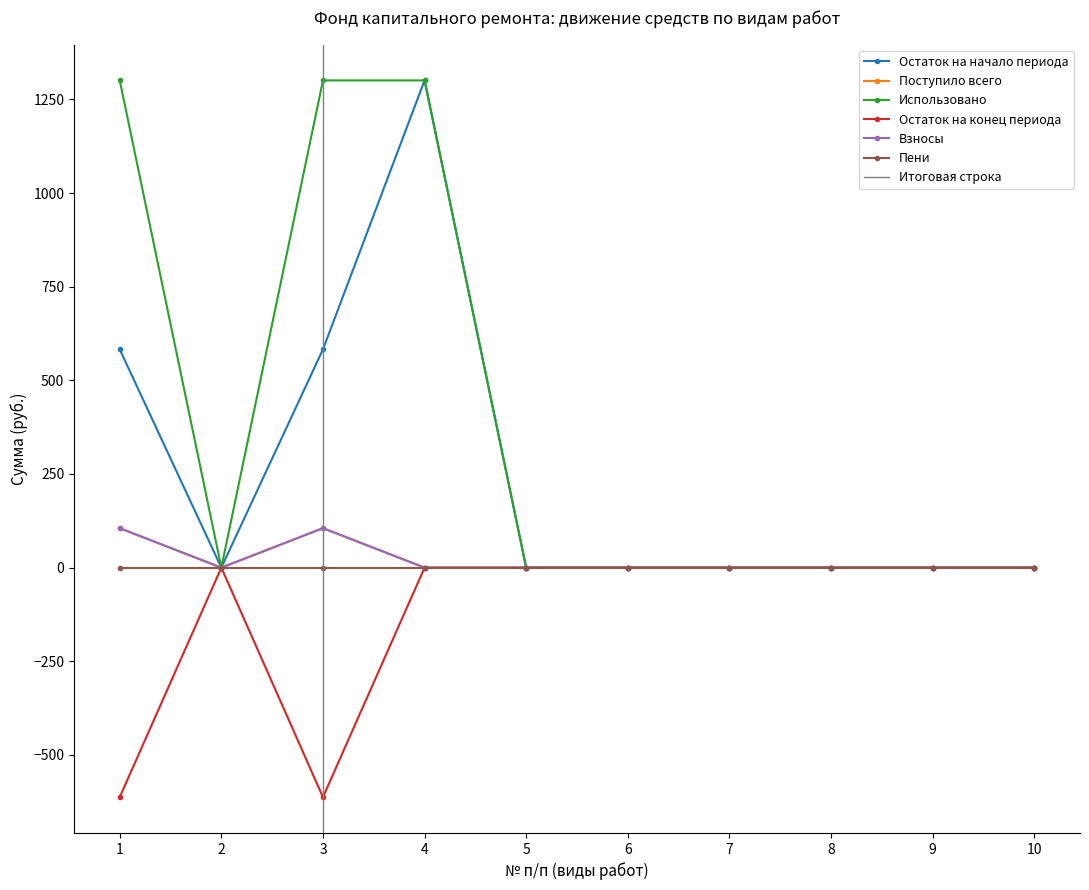

Count the number of categories in the chart.

10